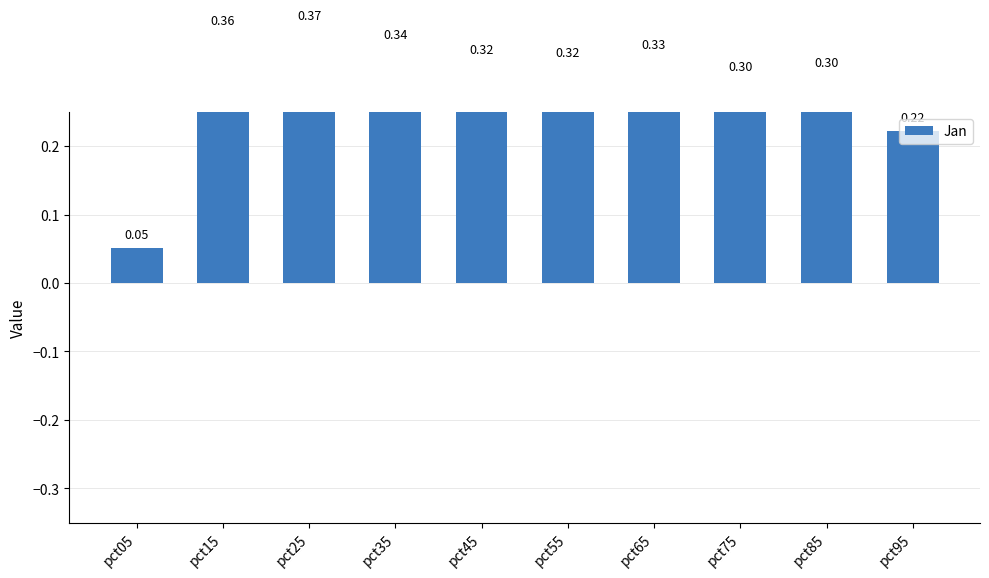

How many values are between 0 and 1?

10